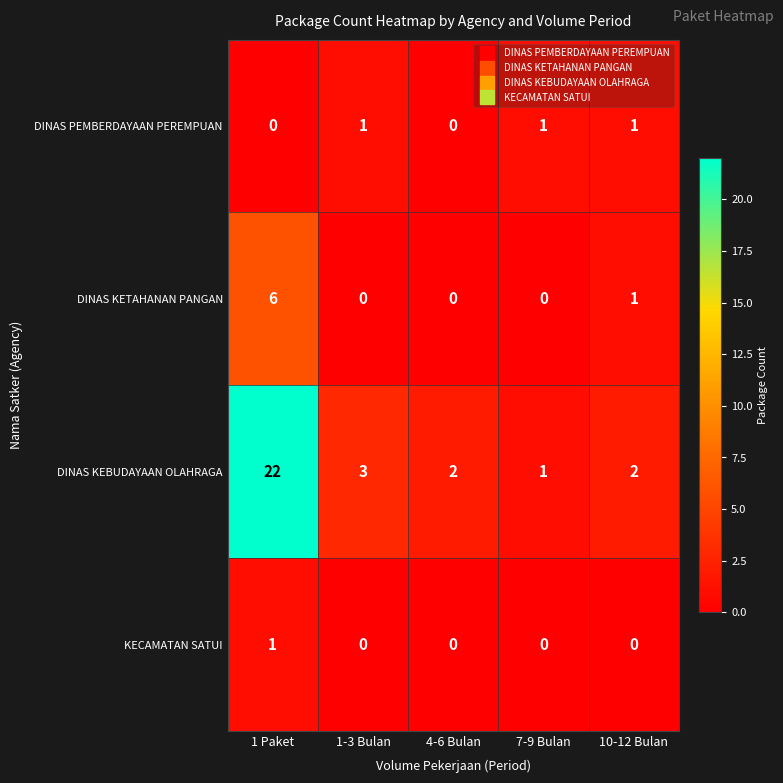

What is the total value across all series at 1-3 Bulan?

4